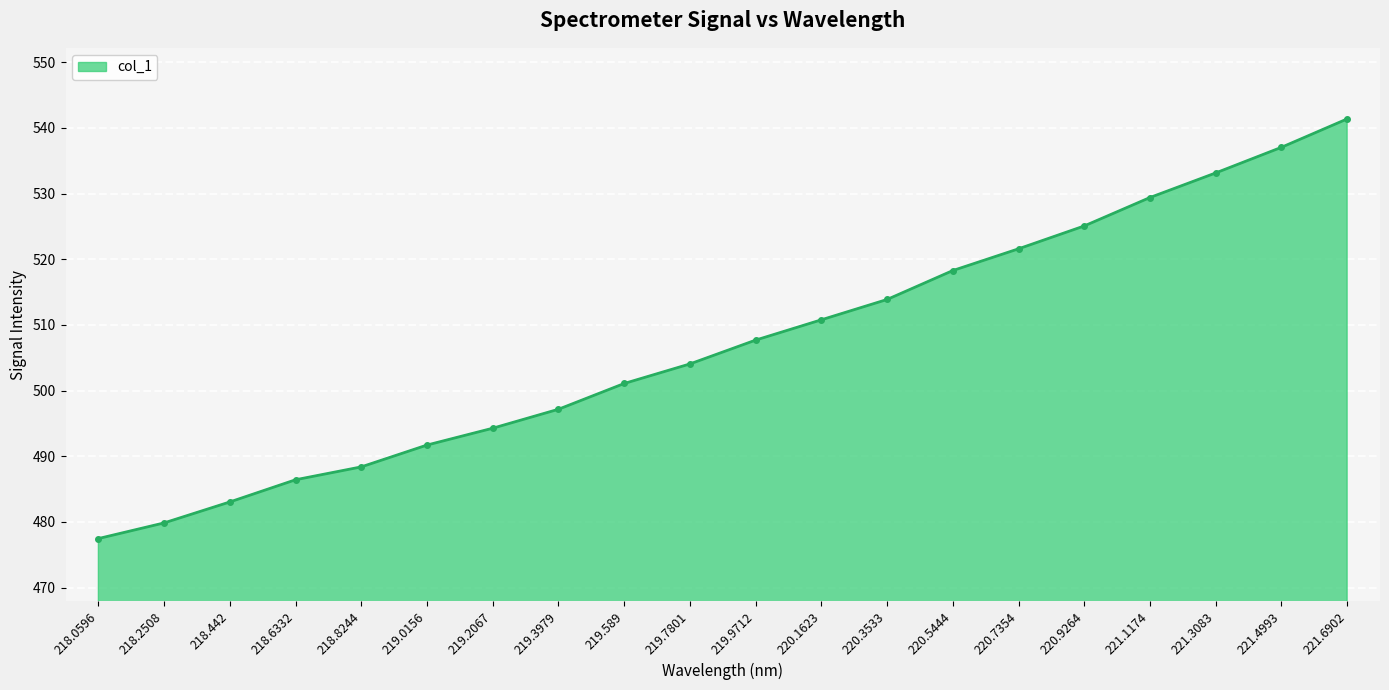

At which category does the chart reach its peak across all series?

221.6902